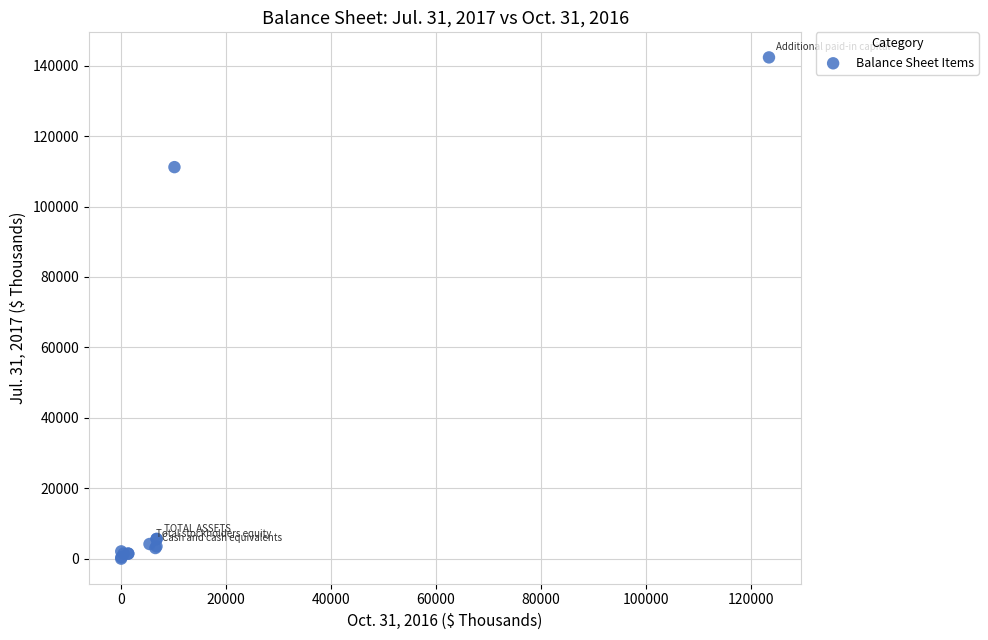

What Y value in the scatter plot is closest to 71182?

111195